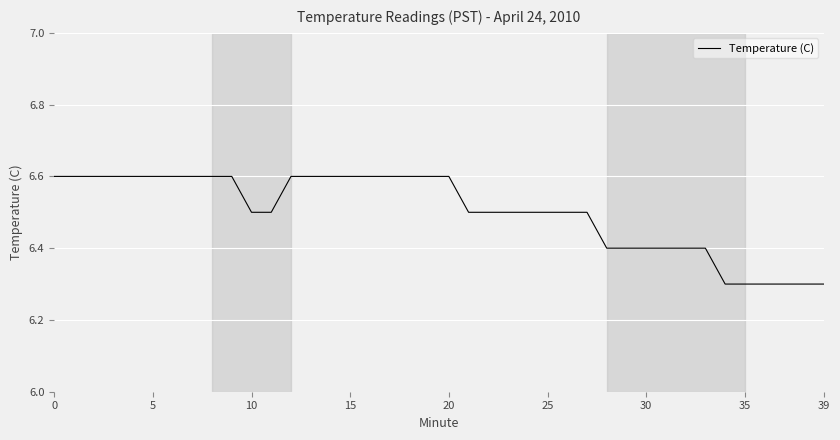

What is the maximum value shown in the chart?

6.6